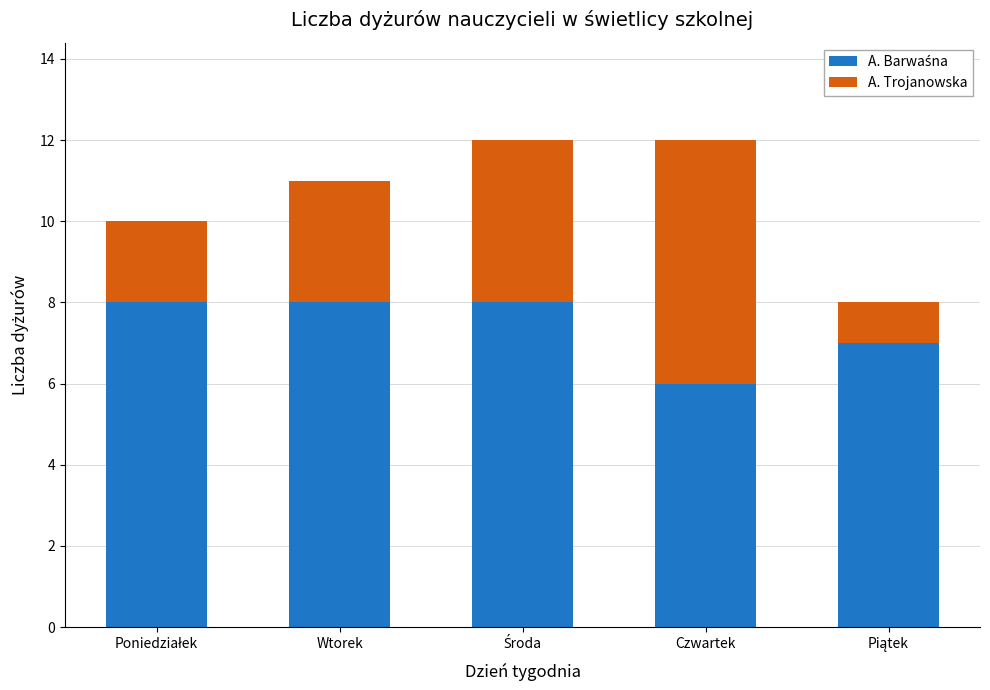

How many data points does each series have?

5